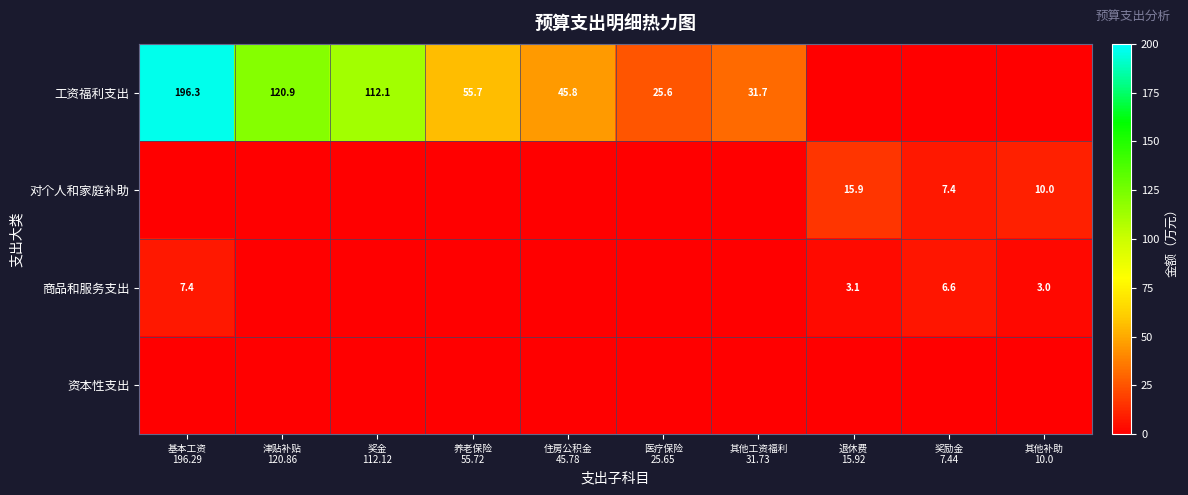

What is the difference between the 工资福利支出 values at 津贴补贴 120.86 and 住房公积金 45.78?

75.1